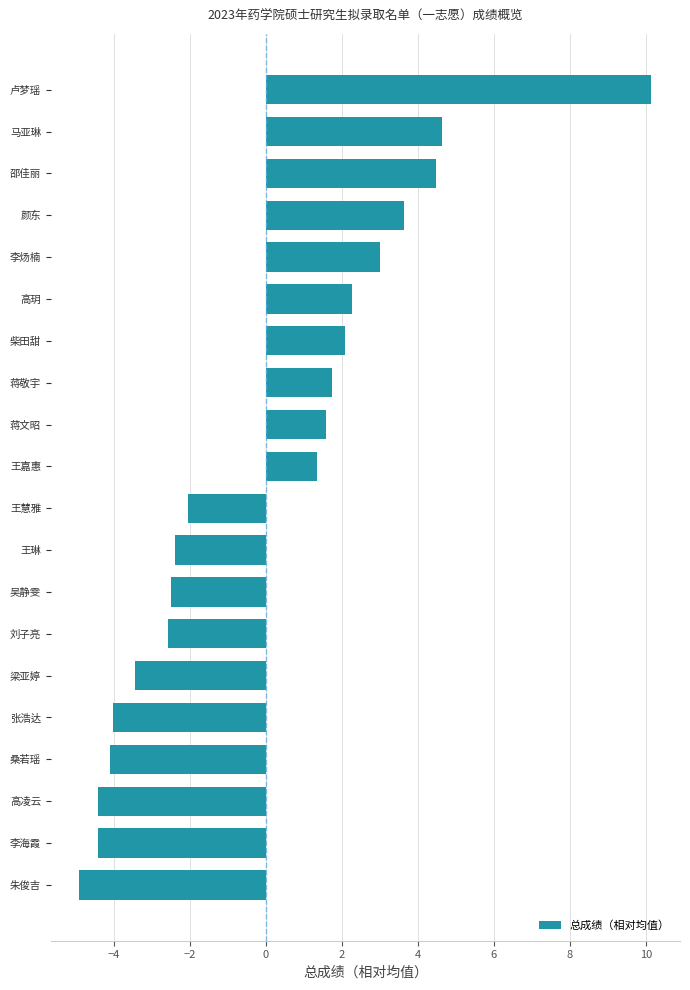

At which label is the value closest to 2?

柴田甜